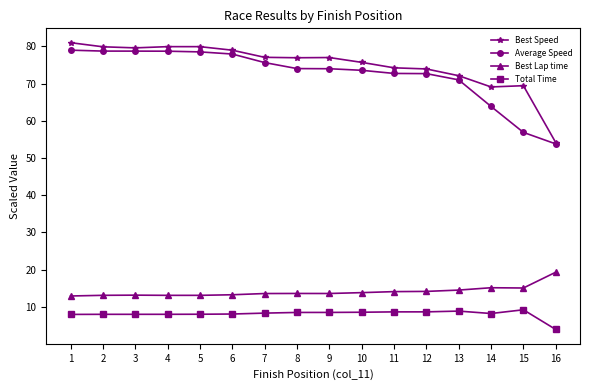

How many series are shown in this chart?

4